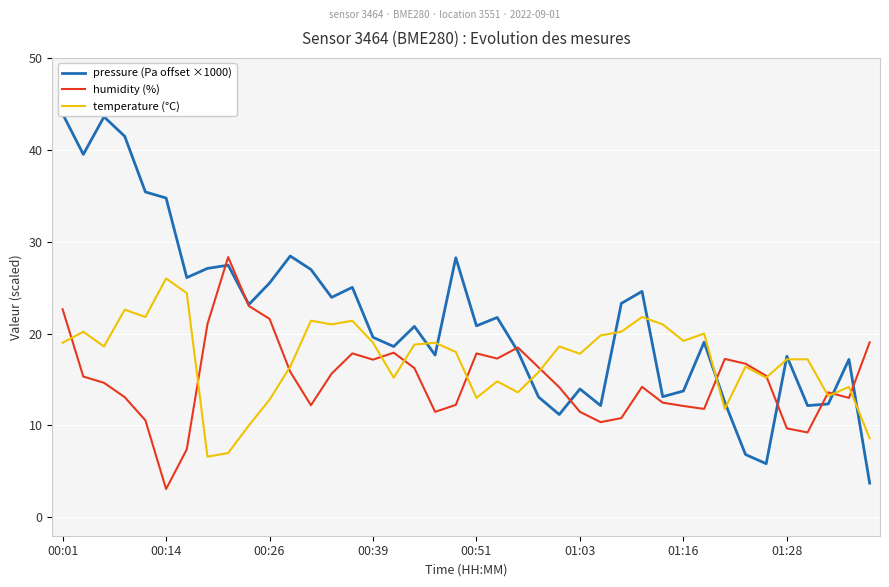

The value of temperature (°C) at 8 is 3.7. True or false?

False